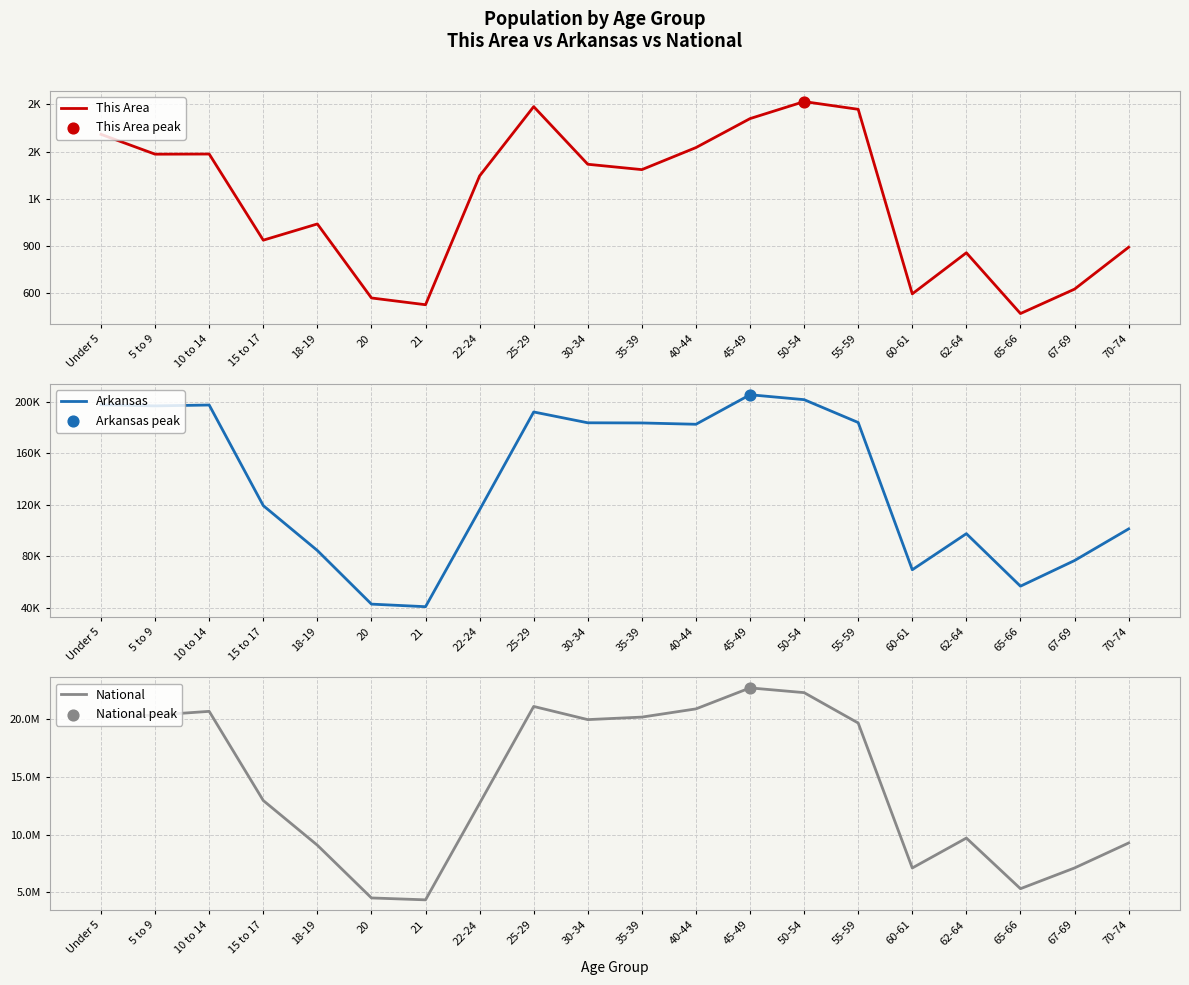

Is the value of National at 45-49 greater than the value of This Area at 35-39?

Yes